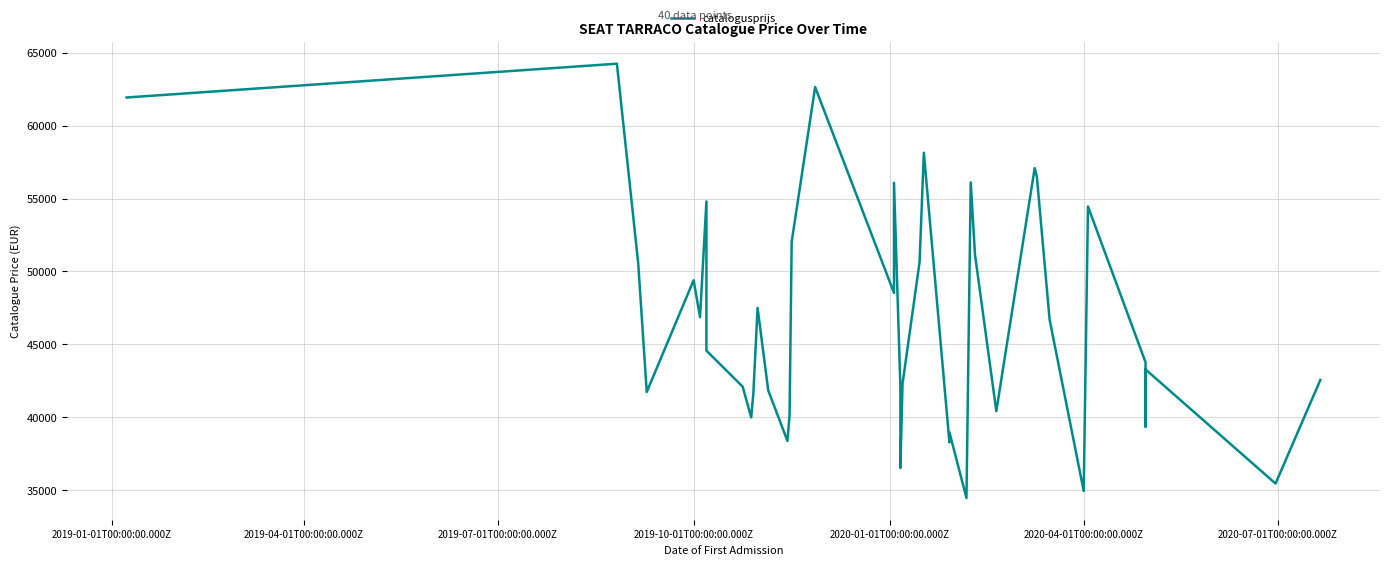

Does the chart display data point markers on the line(s)?

No